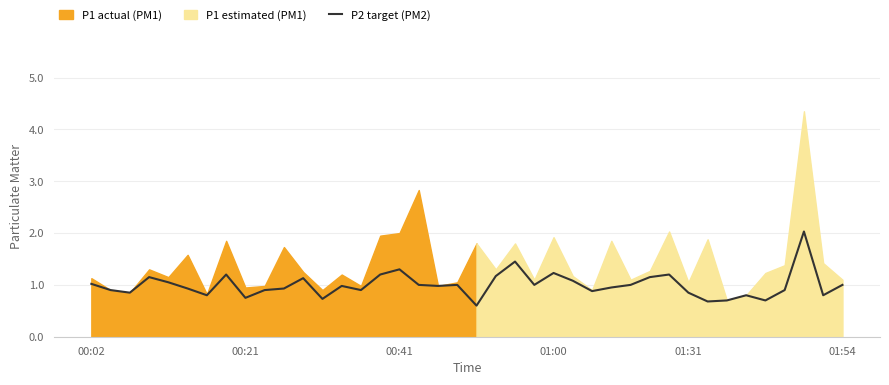

Is it true that P2 target (PM2) equals 1.2 at 01:00?

True